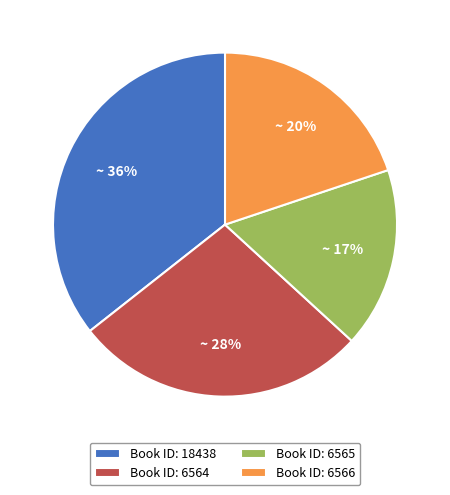

How many segments does this pie chart have?

4